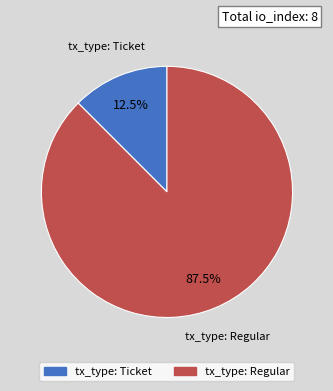

How many slices are in this pie chart?

2